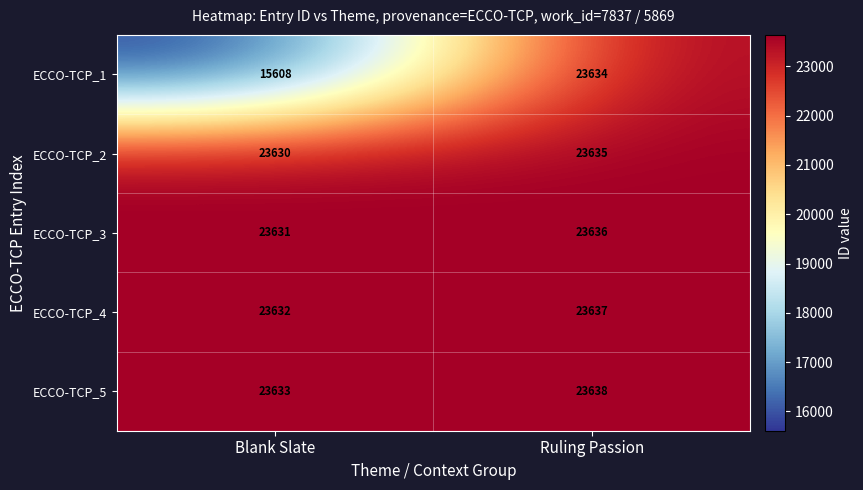

What is the sum of all ECCO-TCP_5 values?

47271